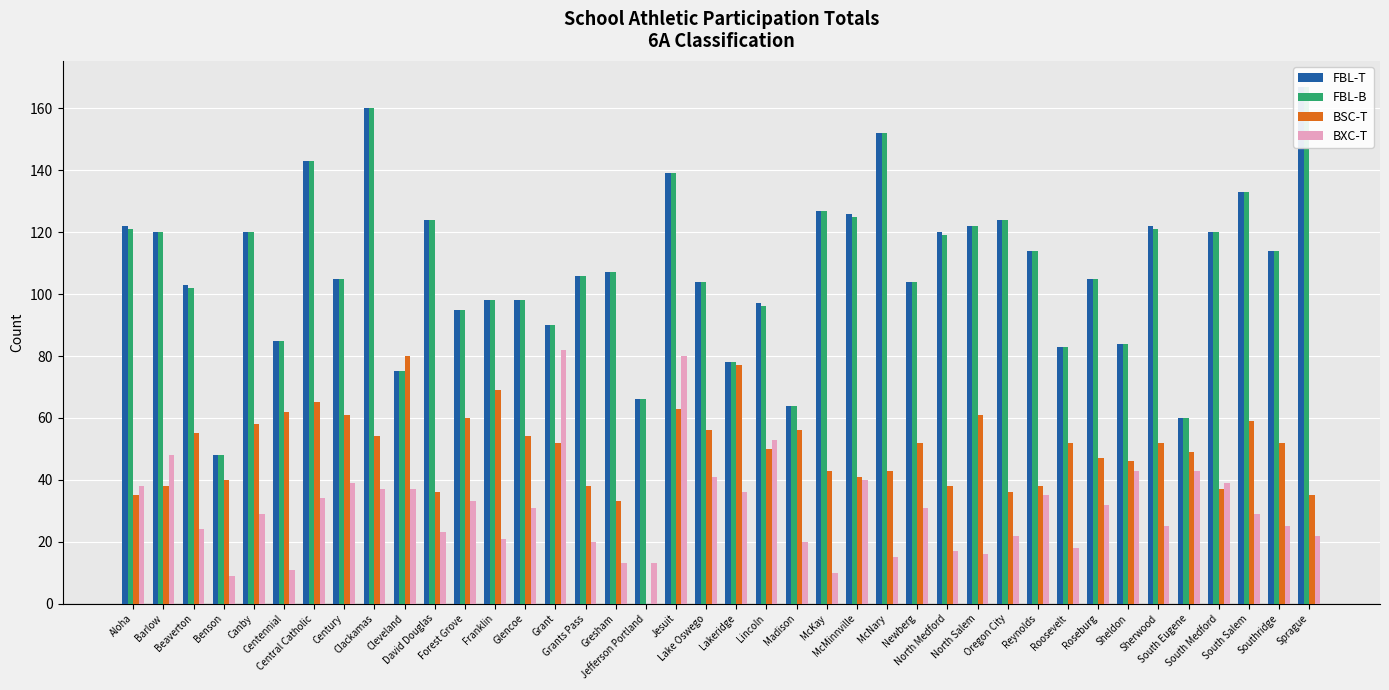

At which label does BXC-T first exceed 31?

Aloha